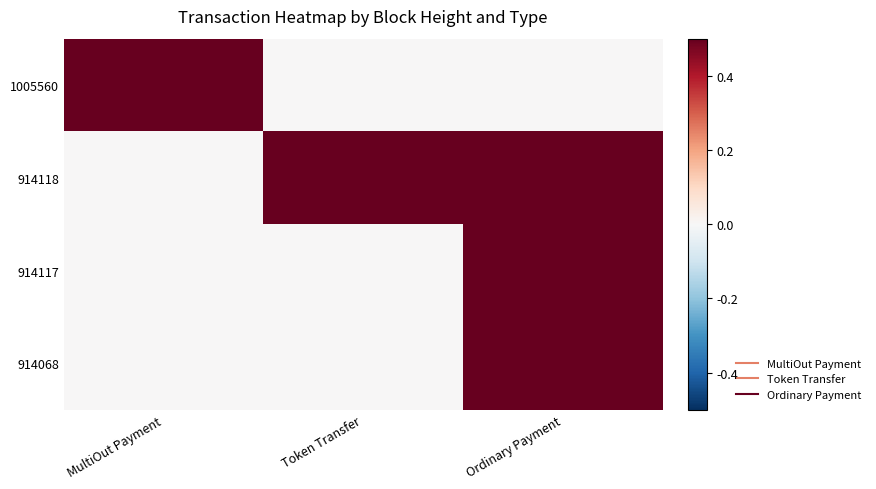

Reading left to right, what are all the values shown in this chart?

1005560: MultiOut Payment=1	Token Transfer=0	Ordinary Payment=0
914118: MultiOut Payment=0	Token Transfer=1	Ordinary Payment=1
914117: MultiOut Payment=0	Token Transfer=0	Ordinary Payment=1
914068: MultiOut Payment=0	Token Transfer=0	Ordinary Payment=1